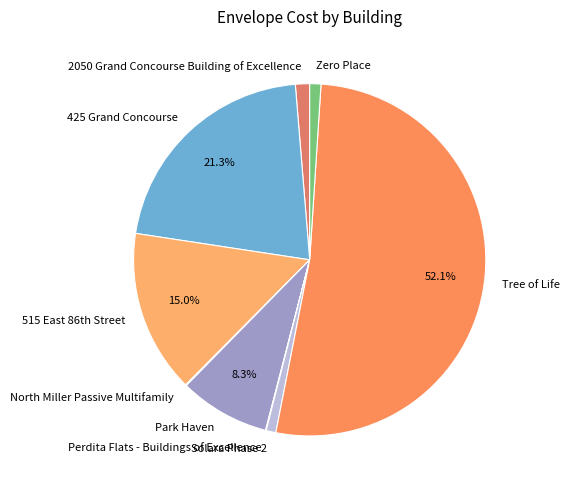

Which has a higher value, 425 Grand Concourse or Tree of Life?

Tree of Life